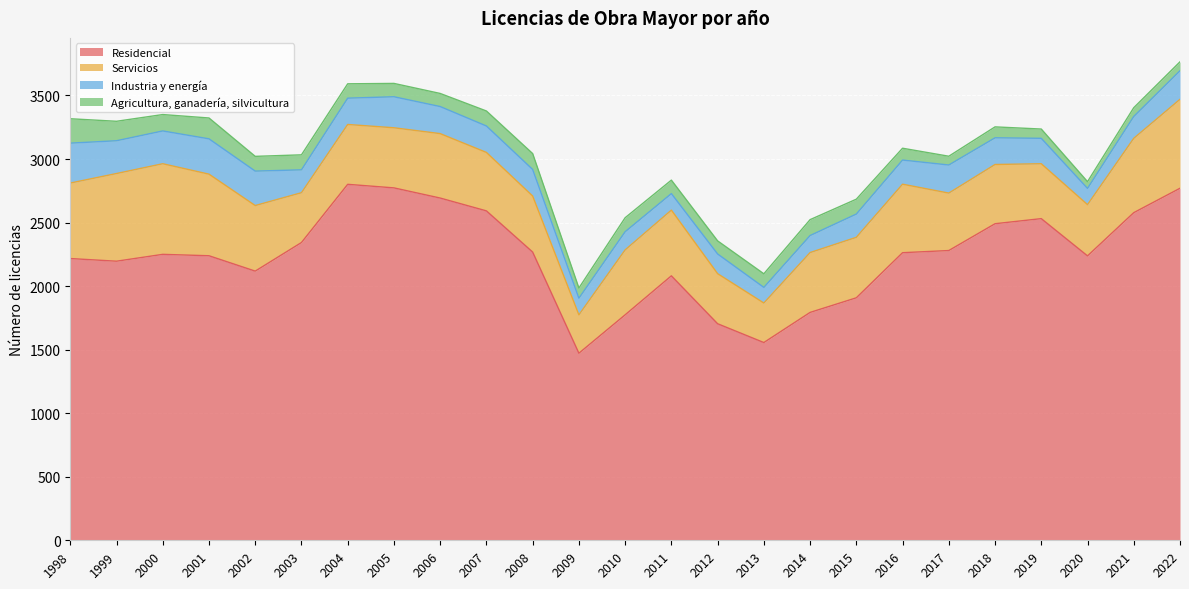

Which series has the largest total across all categories?

Residencial